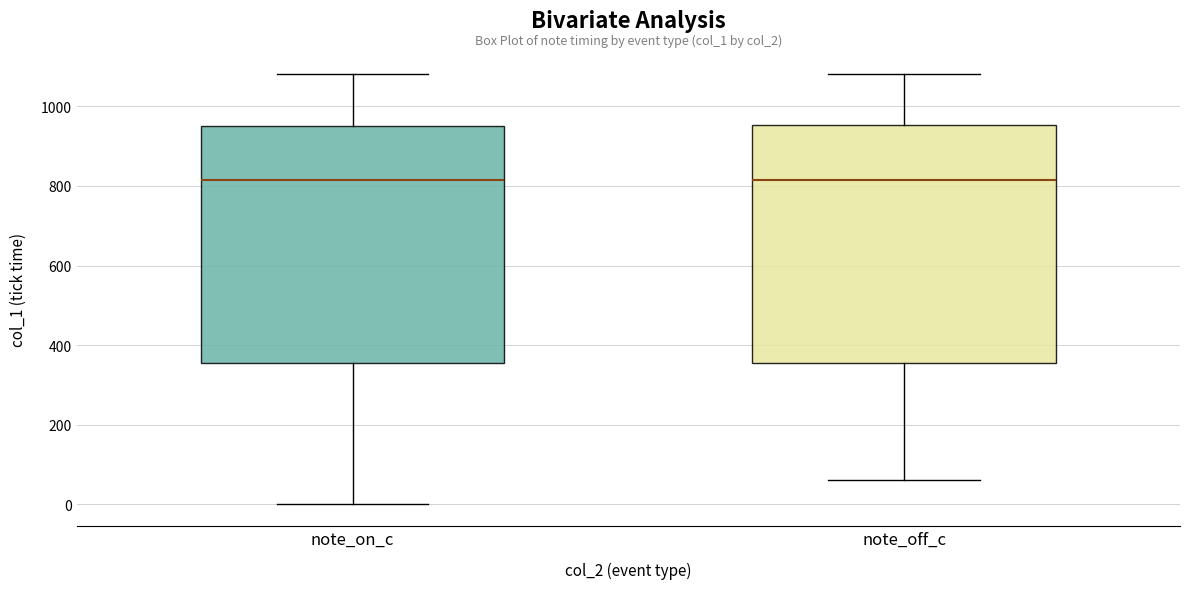

Where does the upper whisker of the box for note_on_c end on the y-axis? The values are not printed on the chart, so give them approximately, as read against the axis.

1080